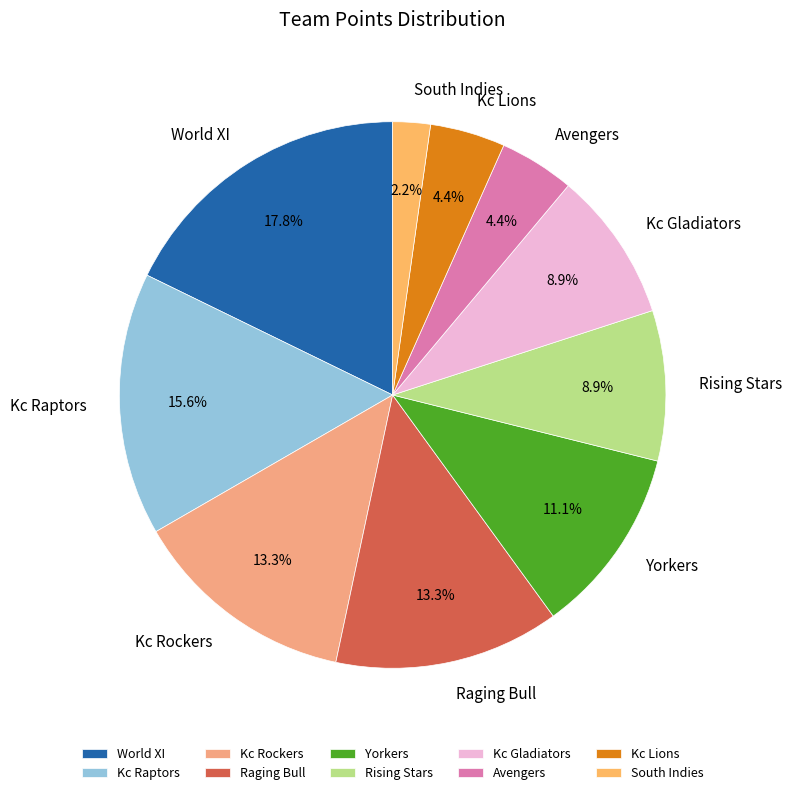

Combined, do Raging Bull and Yorkers account for over 50%?

No